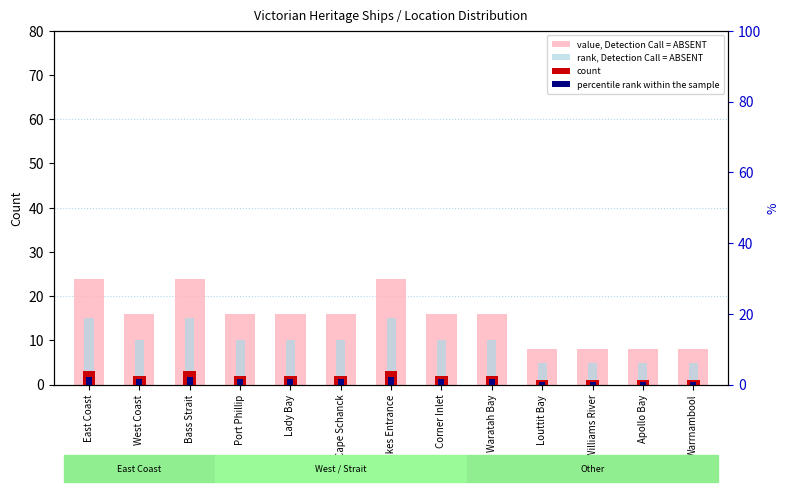

What position from the left is Waratah Bay?

9